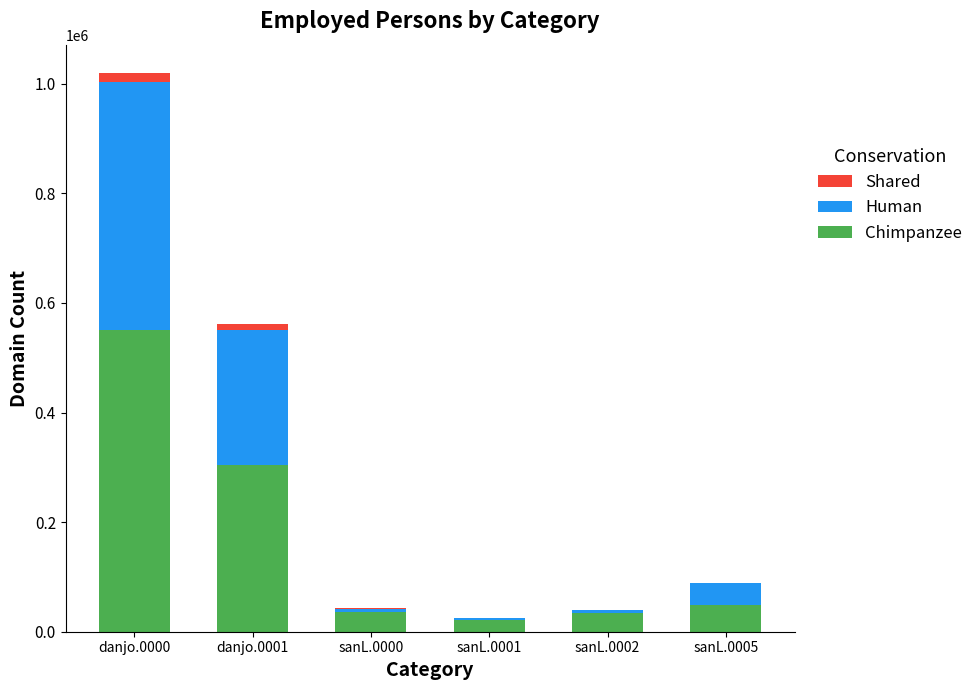

At which category is the sum across all series the highest?

danjo.0000